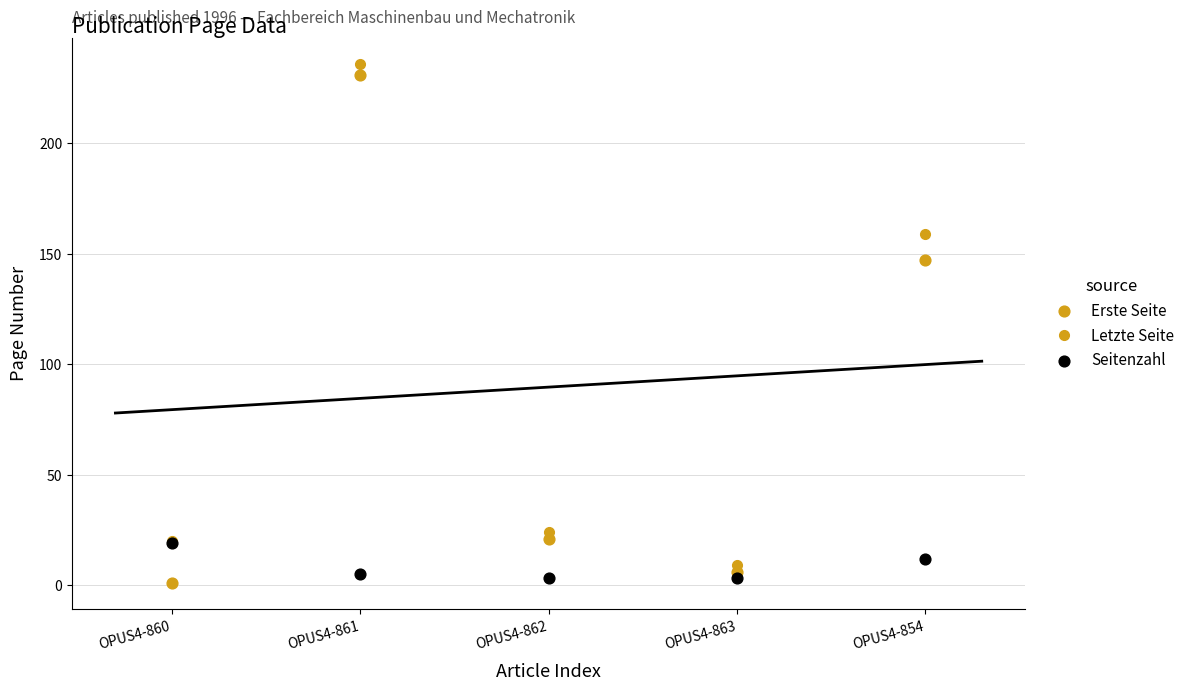

What is the total value across all series at OPUS4-862?

48